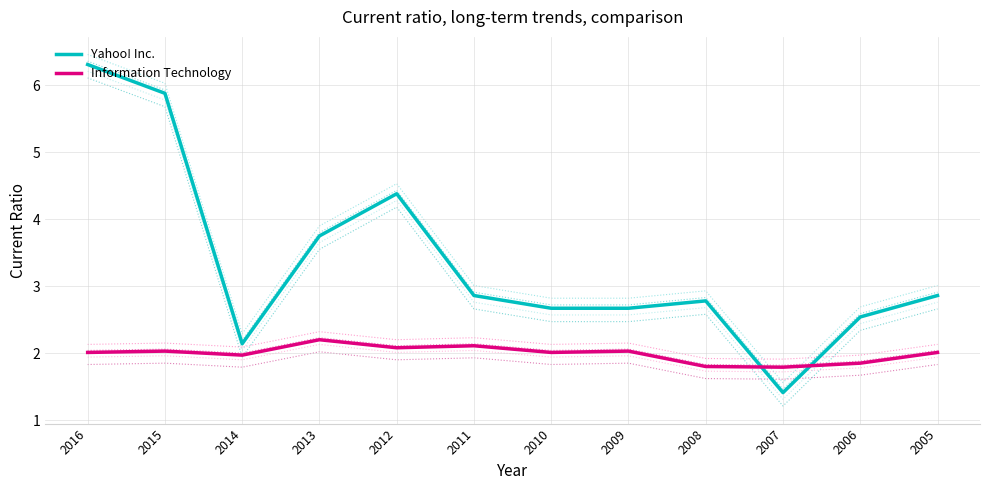

Which category has the lowest value in the Yahoo! Inc. series?

2007